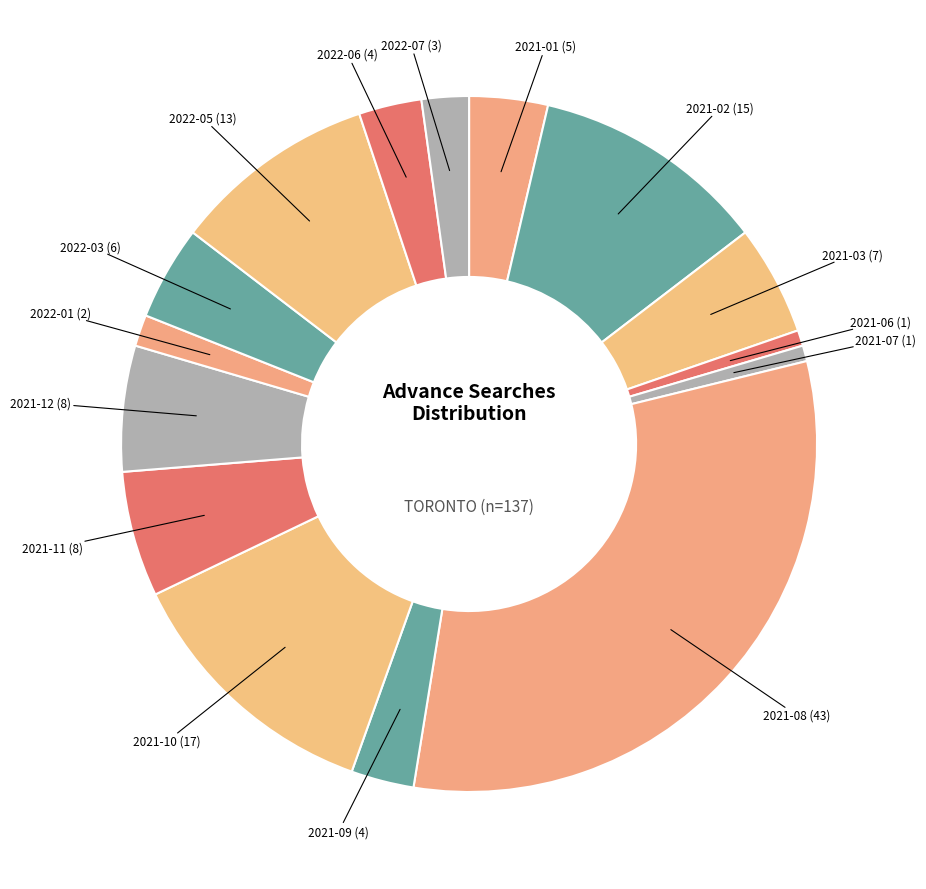

The 2021-11 (8) slice represents 6% of the pie. True or false?

True